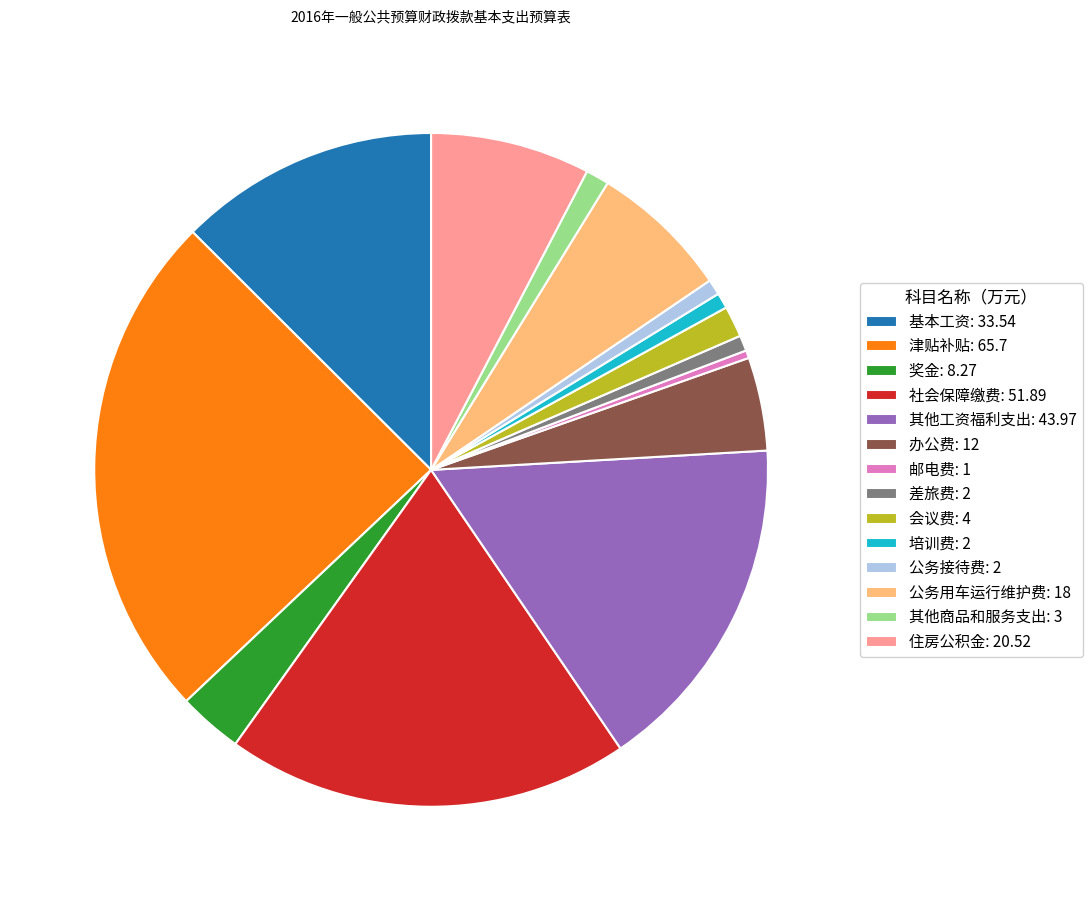

Is it true that 差旅费 is 15% of the pie?

False